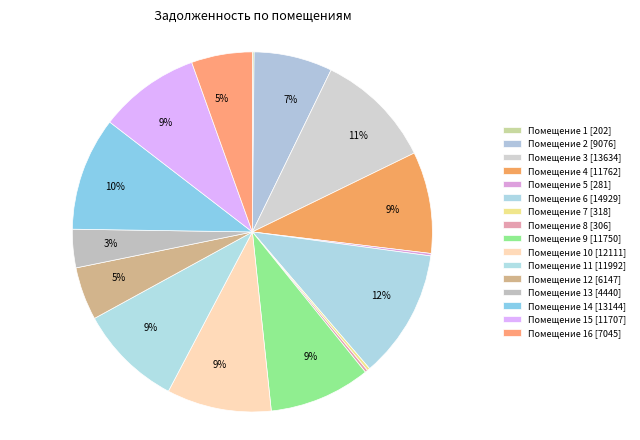

To the nearest percent, what is the average slice percentage?

6%